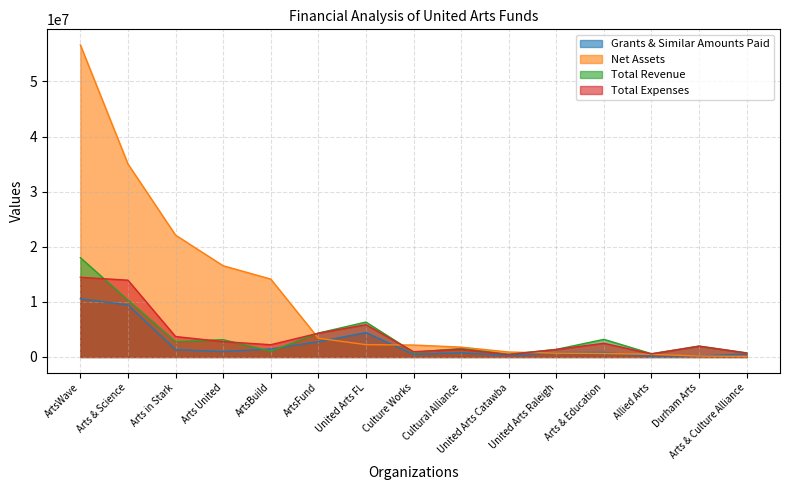

Reading left to right, transcribe all the data shown in this chart.

Grants & Similar Amounts Paid: 10569064	9450870	1338614	982688	1465956	2766311	4441193	465953	758133	270195	791565	826893	127965	179218	558130
Net Assets: 56633174	35029712	22117108	16557110	14141054	3402687	2237427	2168961	1788900	902417	695902	642962	479953	163529	107492
Total Revenue: 18029313	10321837	2778884	3147432	1038105	4341280	6337772	852213	1536587	494745	1378152	3200538	598529	1976252	747964
Total Expenses: 14466795	13939624	3708470	2791146	2227892	4316084	5867095	962913	1391678	442692	1363988	2491055	554206	1966868	715668